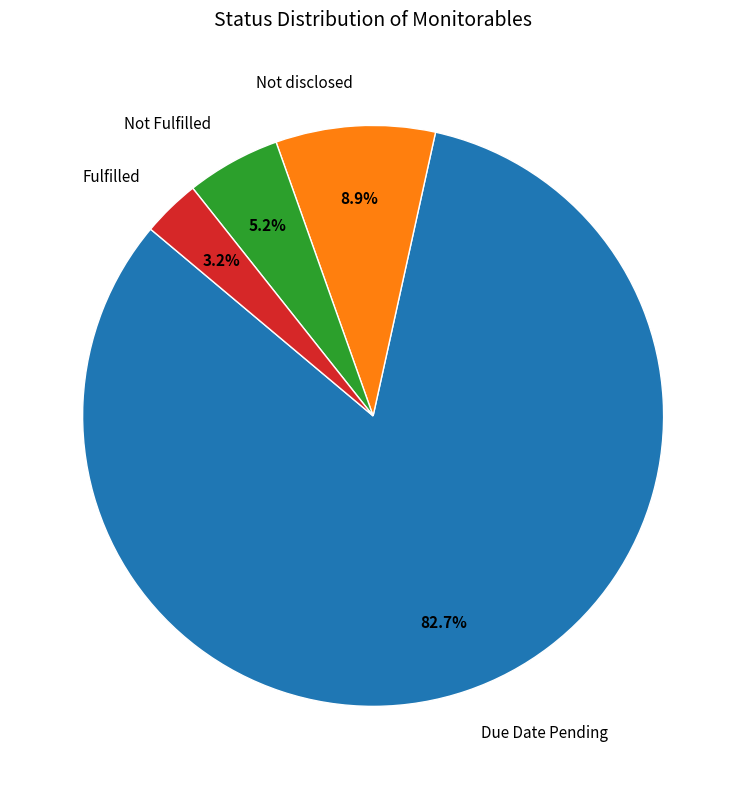

How many slices are in this pie chart?

4